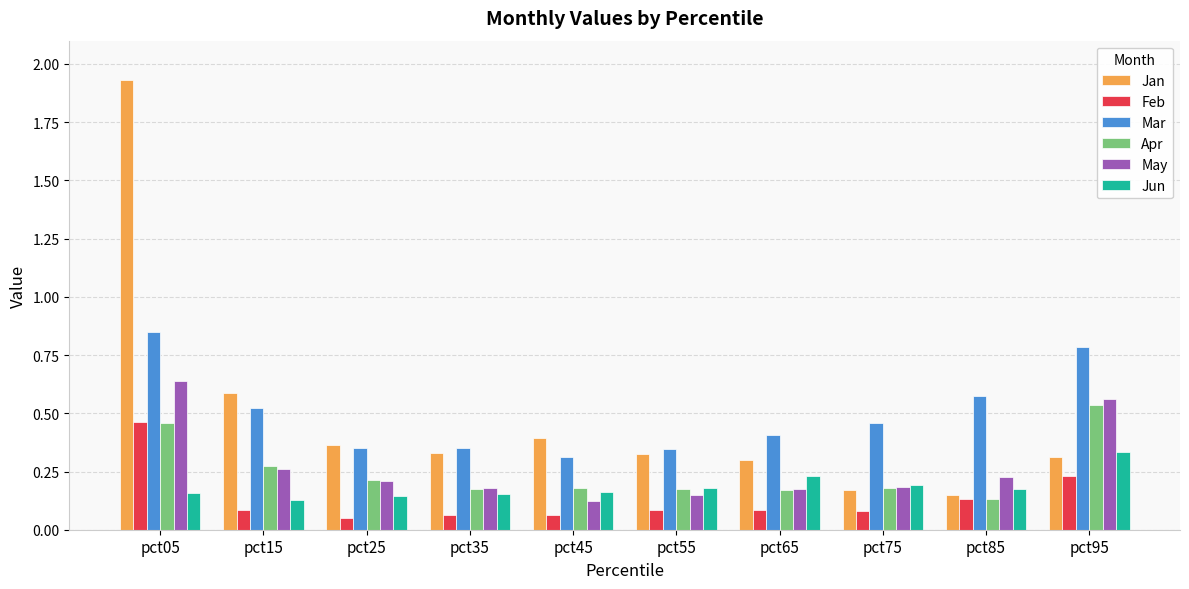

Where is Jan nearest to the value 1?

pct15